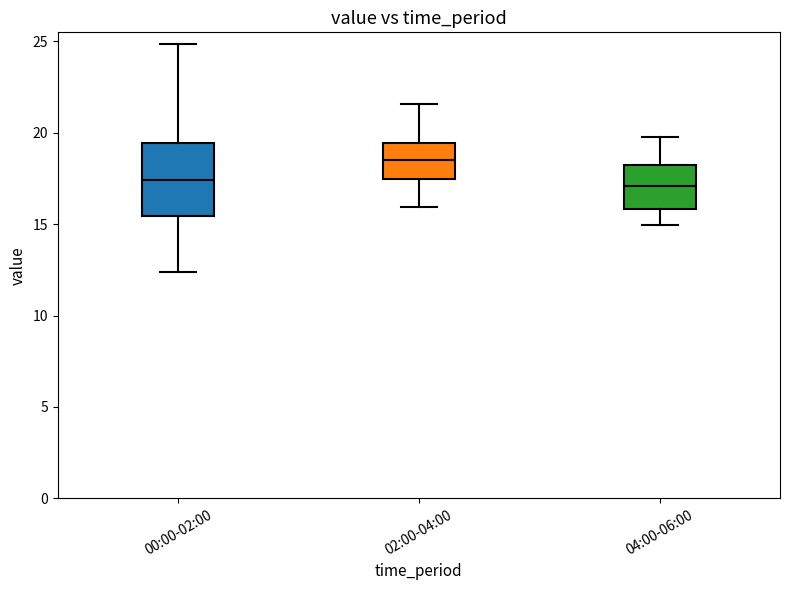

Reading left to right, read every box against the y-axis: the position of its median line, the range the box covers, and the ends of its whiskers. The values are not printed on the chart, so give them approximately, as read against the axis.

00:00-02:00: median 17.5, box 15.5 to 19.5, whiskers 12.5 to 25.0
02:00-04:00: median 18.5, box 17.5 to 19.5, whiskers 16.0 to 21.5
04:00-06:00: median 17.0, box 16.0 to 18.0, whiskers 15.0 to 20.0